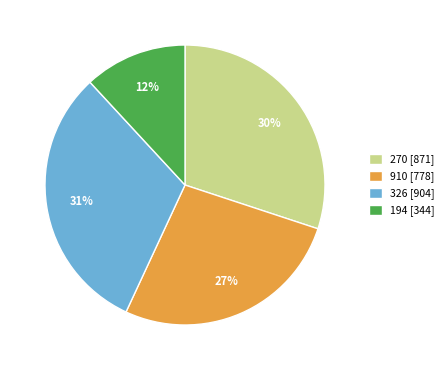

How many segments does this pie chart have?

4